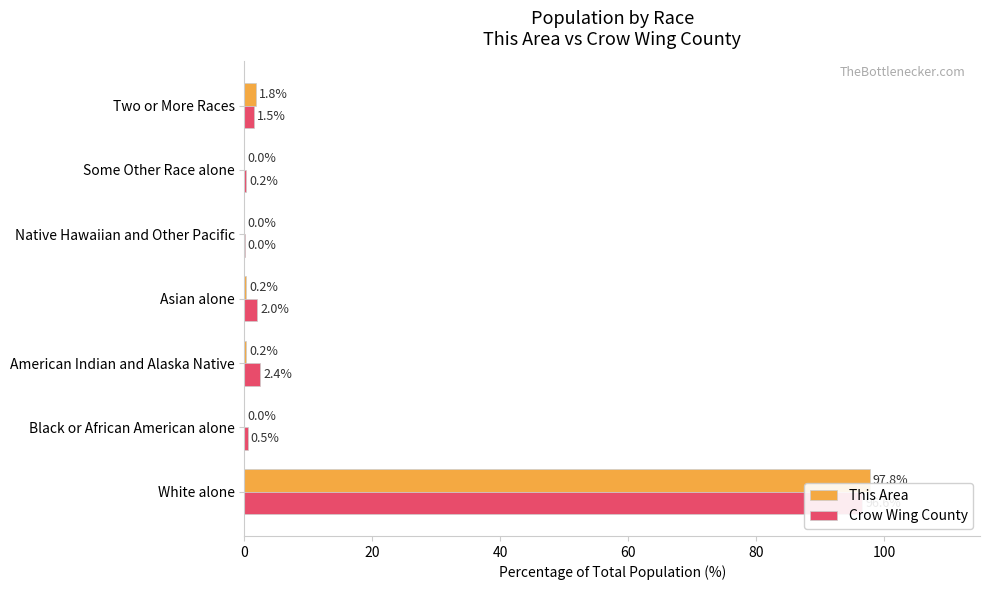

What is the difference between the maximum and minimum values in the This Area series?

97.8